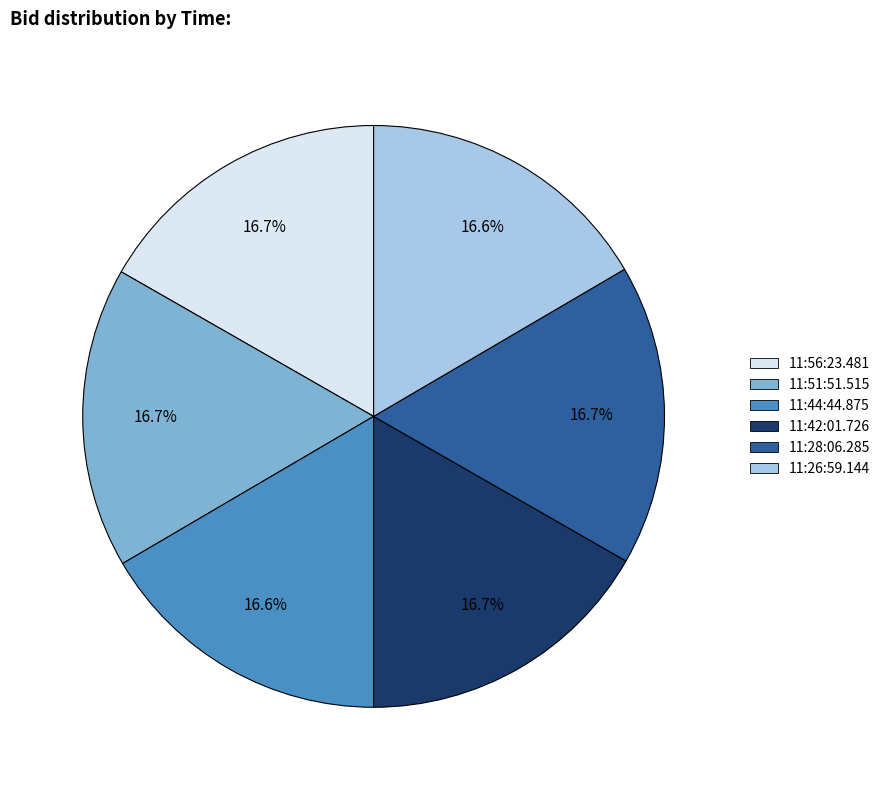

True or false: 11:51:51.515 accounts for 27% of the total.

False